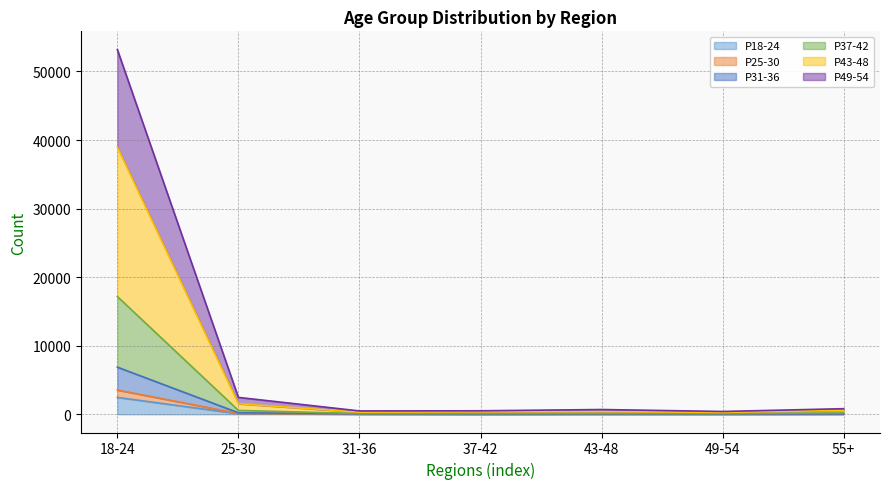

What is the average value of the P18-24 series?

382